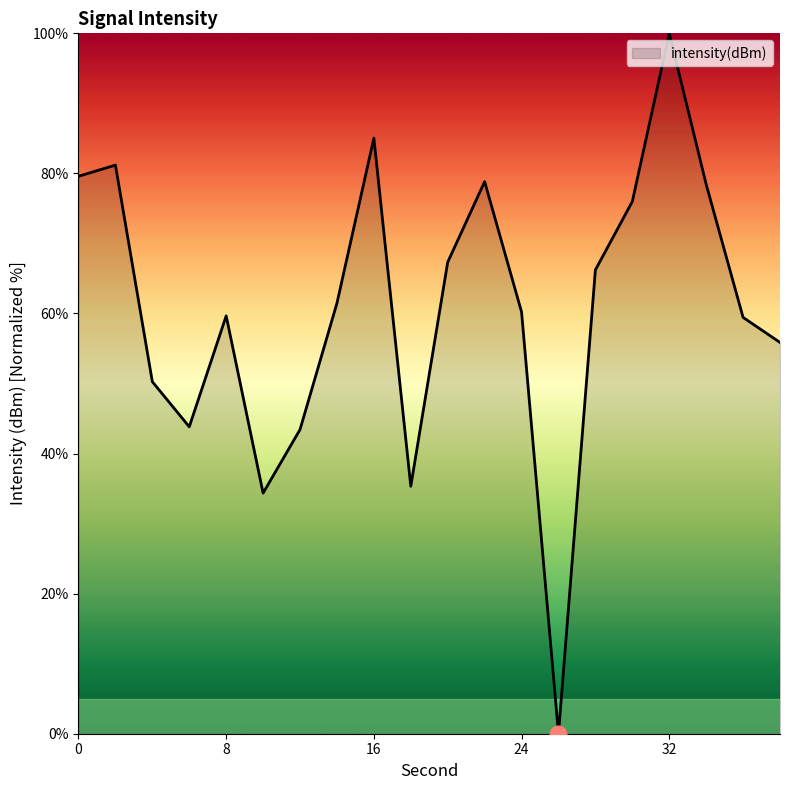

What is the difference between the maximum and minimum values?

100.0